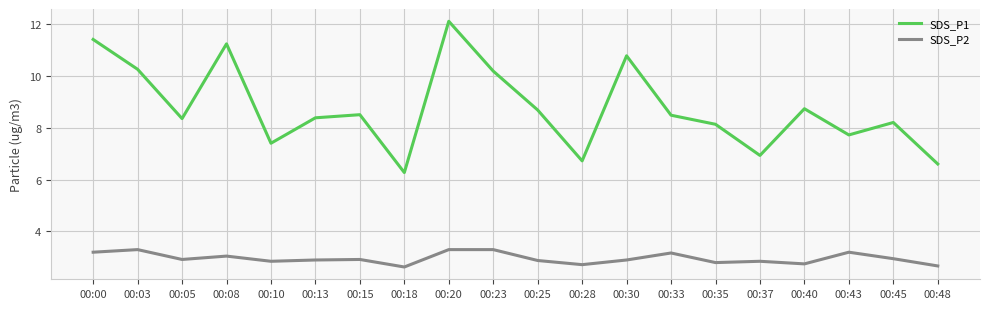

List the series in order of their peak value, highest first.

SDS_P1, SDS_P2